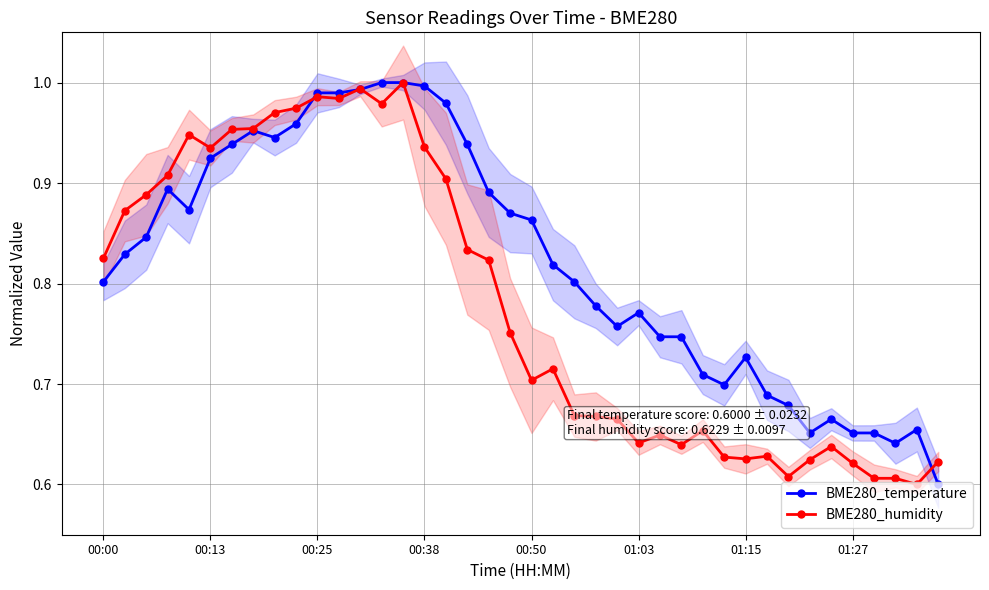

What is the minimum value for BME280_temperature?

0.6